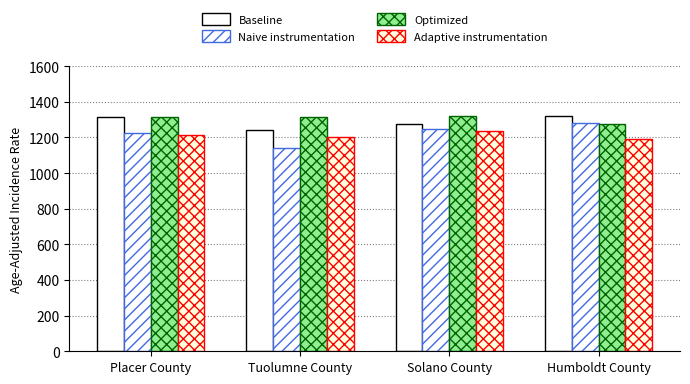

Between Humboldt County and Tuolumne County, which is larger?

Humboldt County